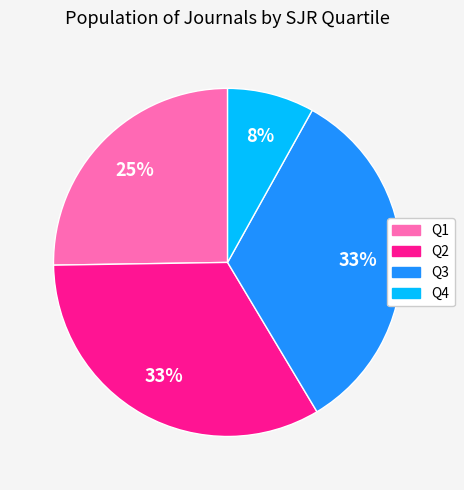

Which category has the smallest portion of the pie?

Q4